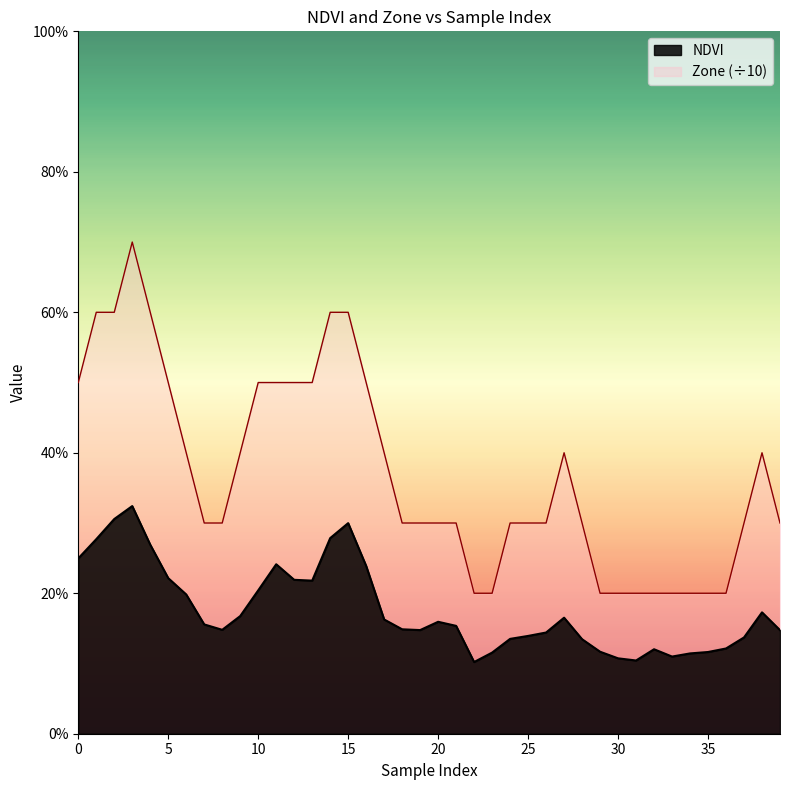

Does the chart have visible grid lines?

No